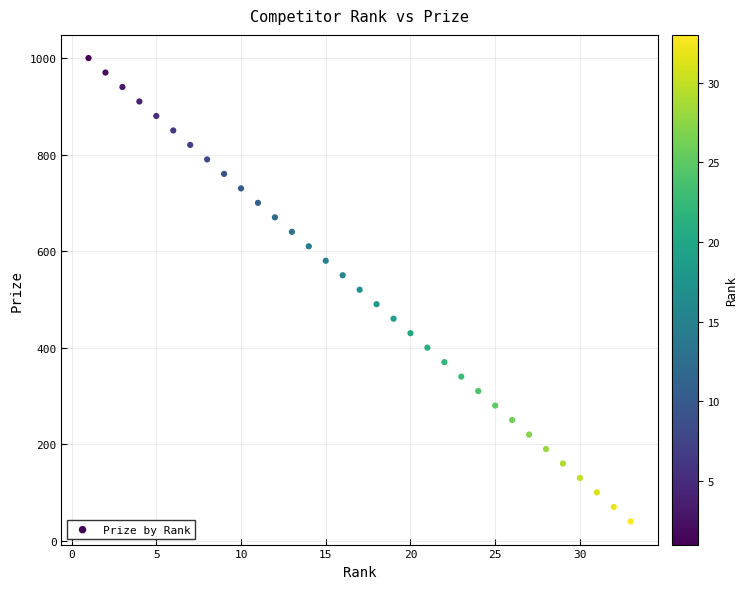

What is the range of Y values (max minus min)?

960